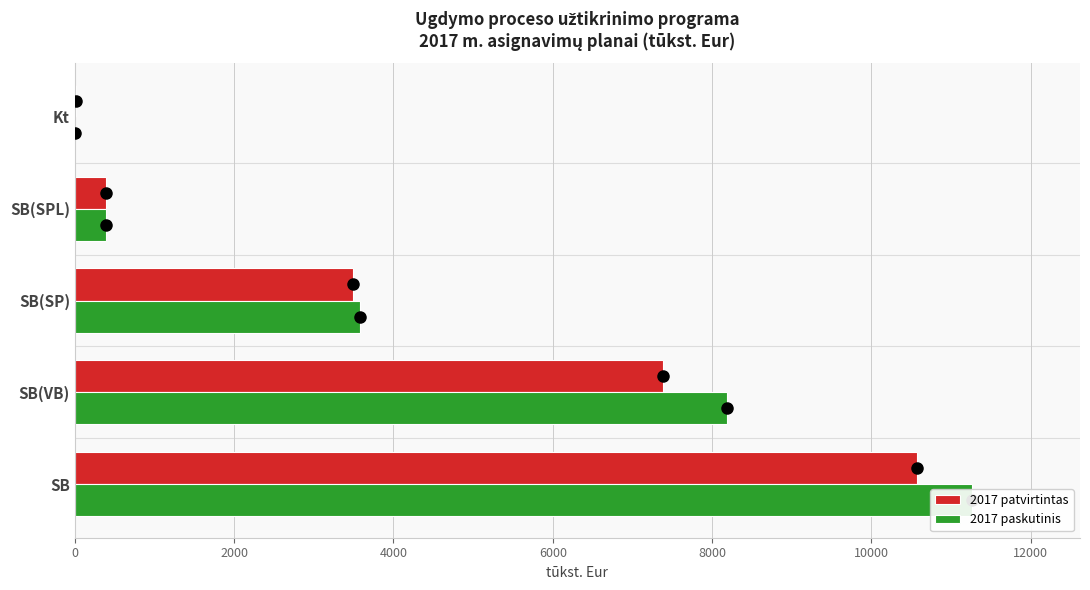

Is it true that 2017 patvirtintas equals 3862.8 at SB(VB)?

False